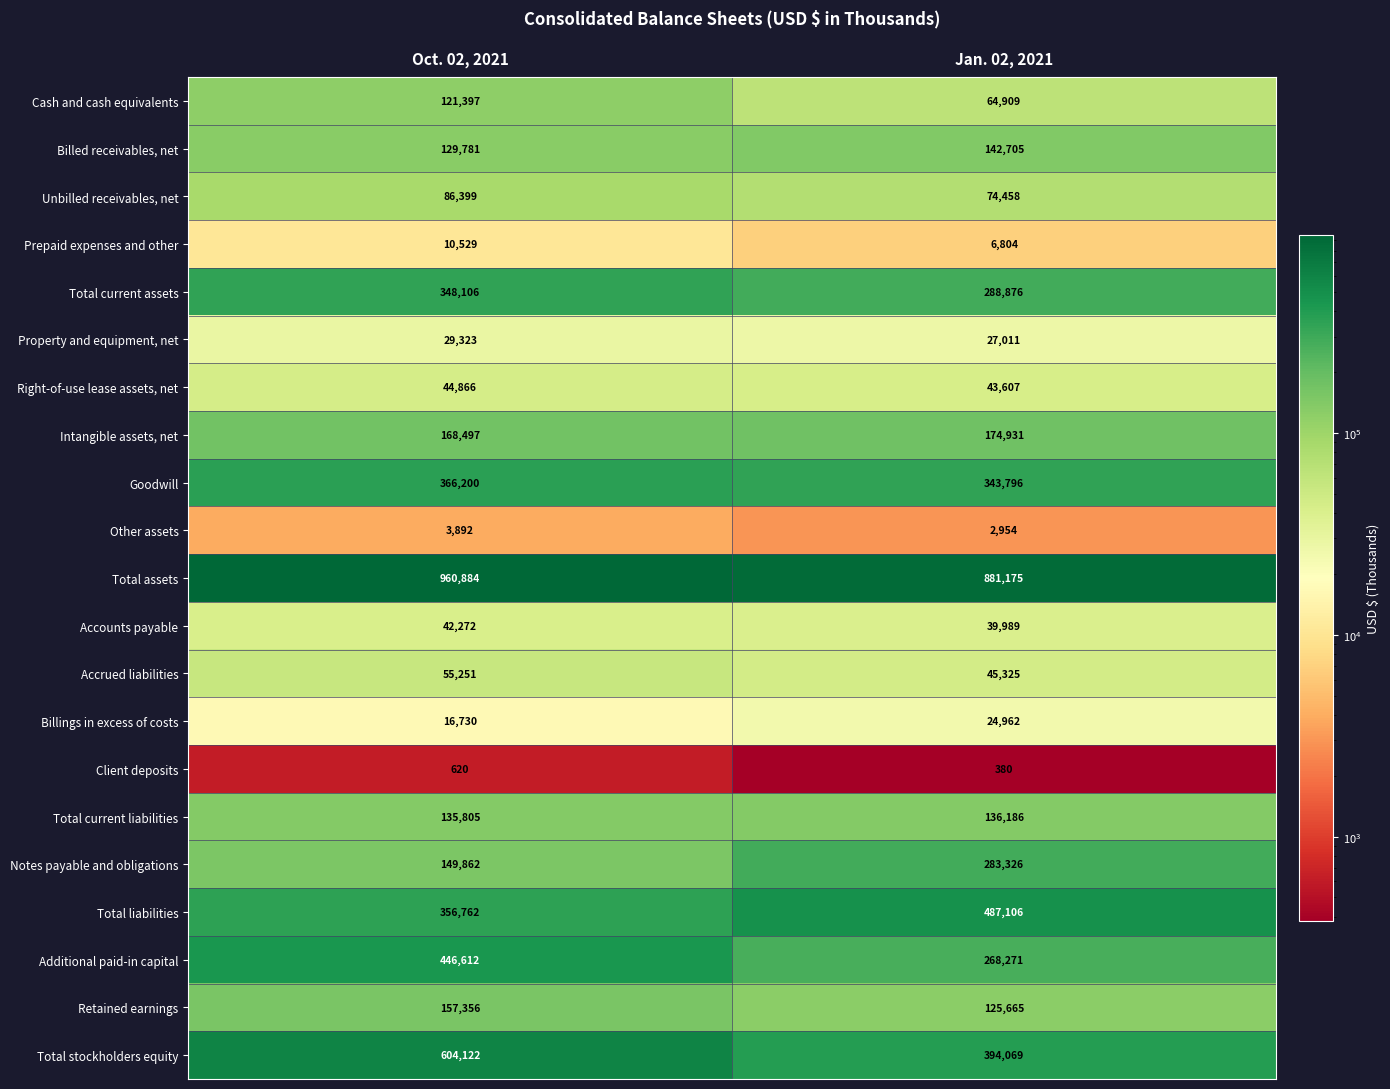

What is the spread (max minus min) of values at Jan. 02, 2021?

880795